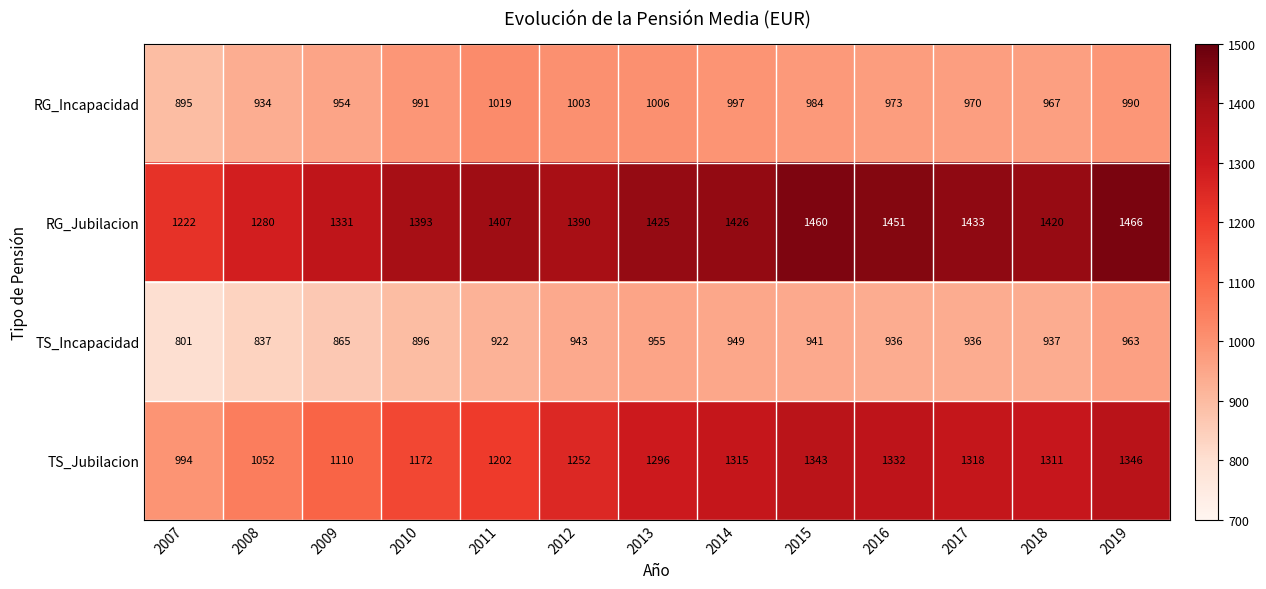

Which series has the largest range (max minus min)?

TS_Jubilacion